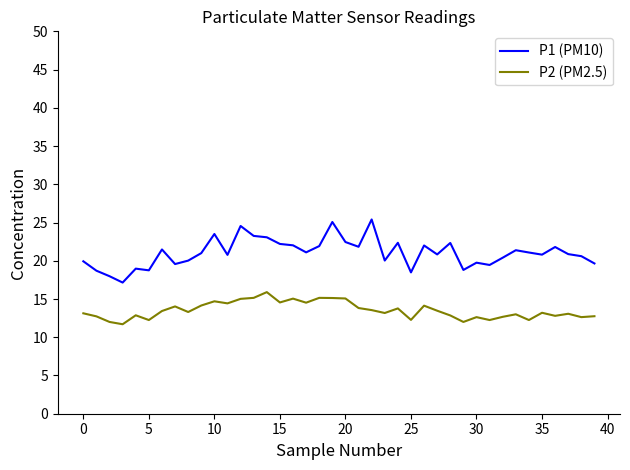

Count the number of data series in this chart.

2